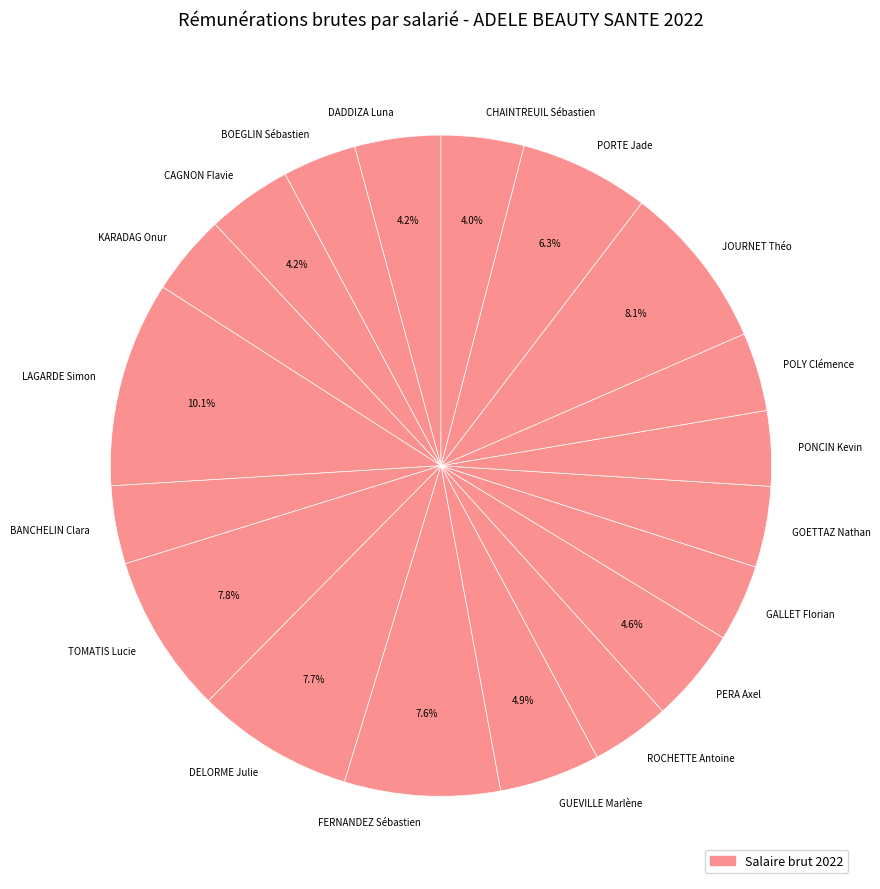

Which slice is the largest?

LAGARDE Simon